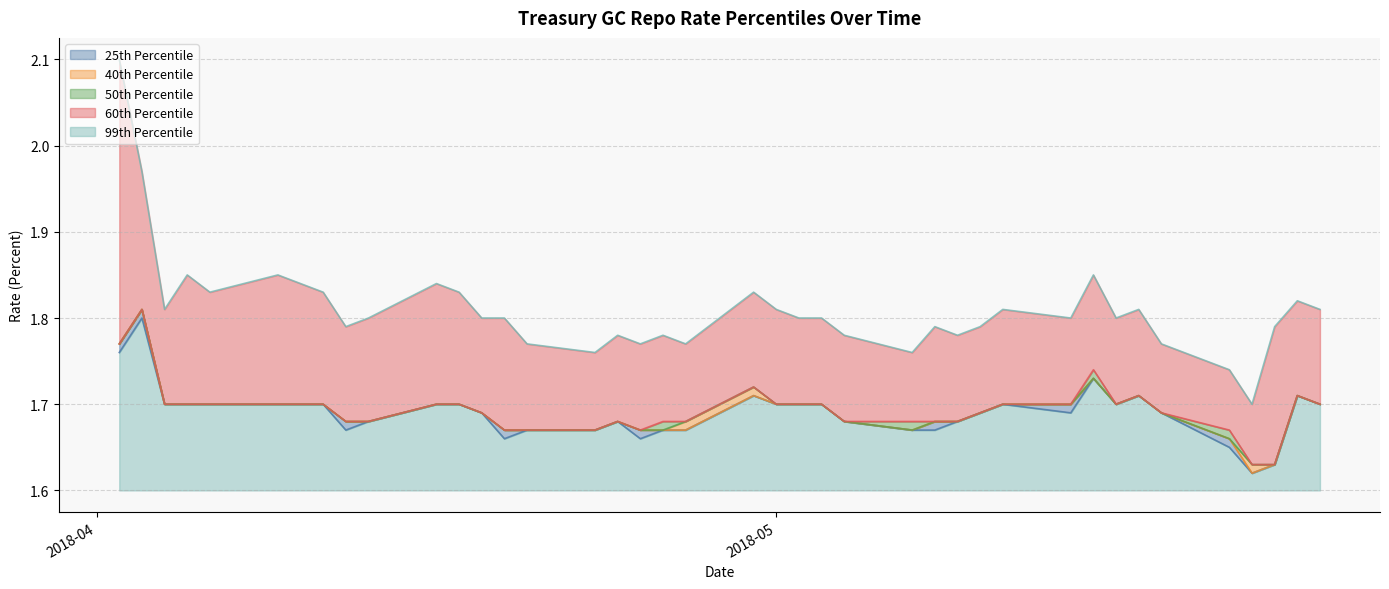

Count the 50th Percentile values in the range 1 to 2.

40